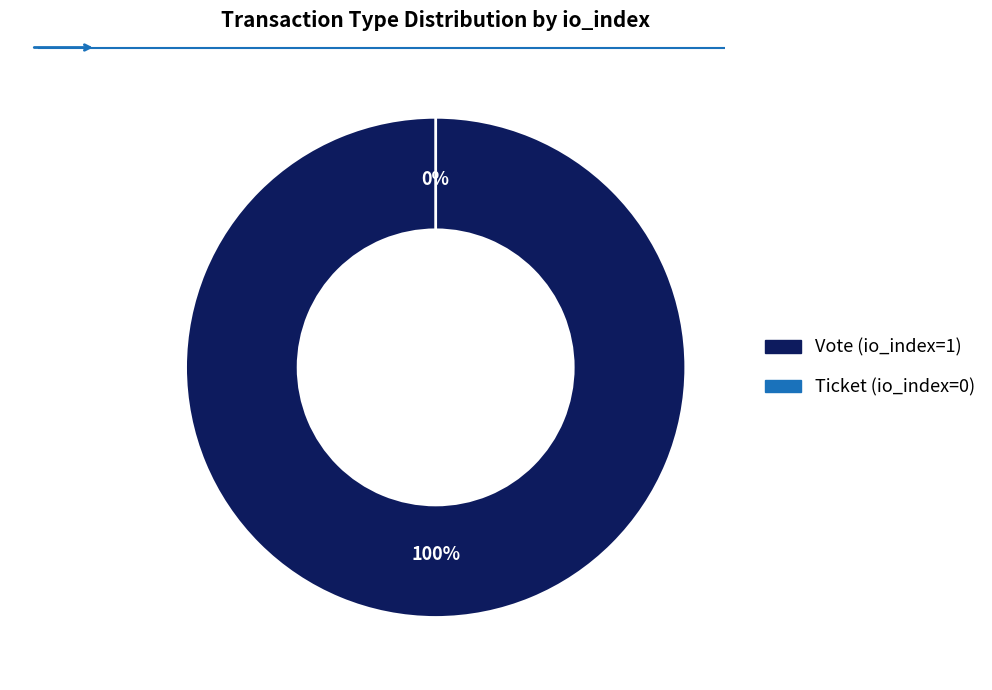

True or false: Vote (io_index=1) accounts for 99% of the total.

False